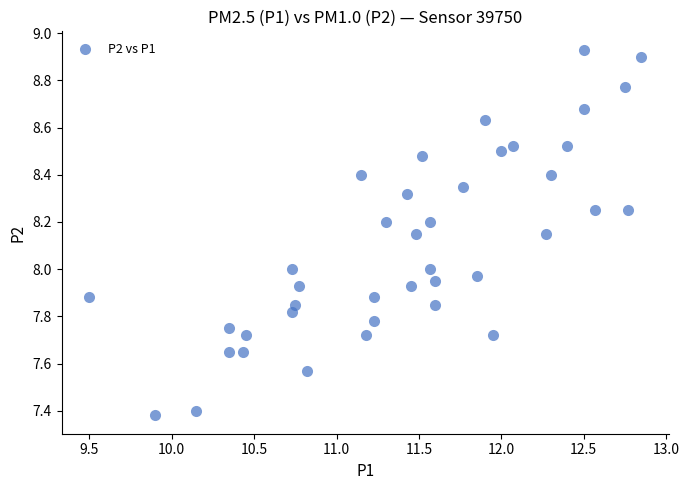

What is the range of X values (max minus min)?

3.3